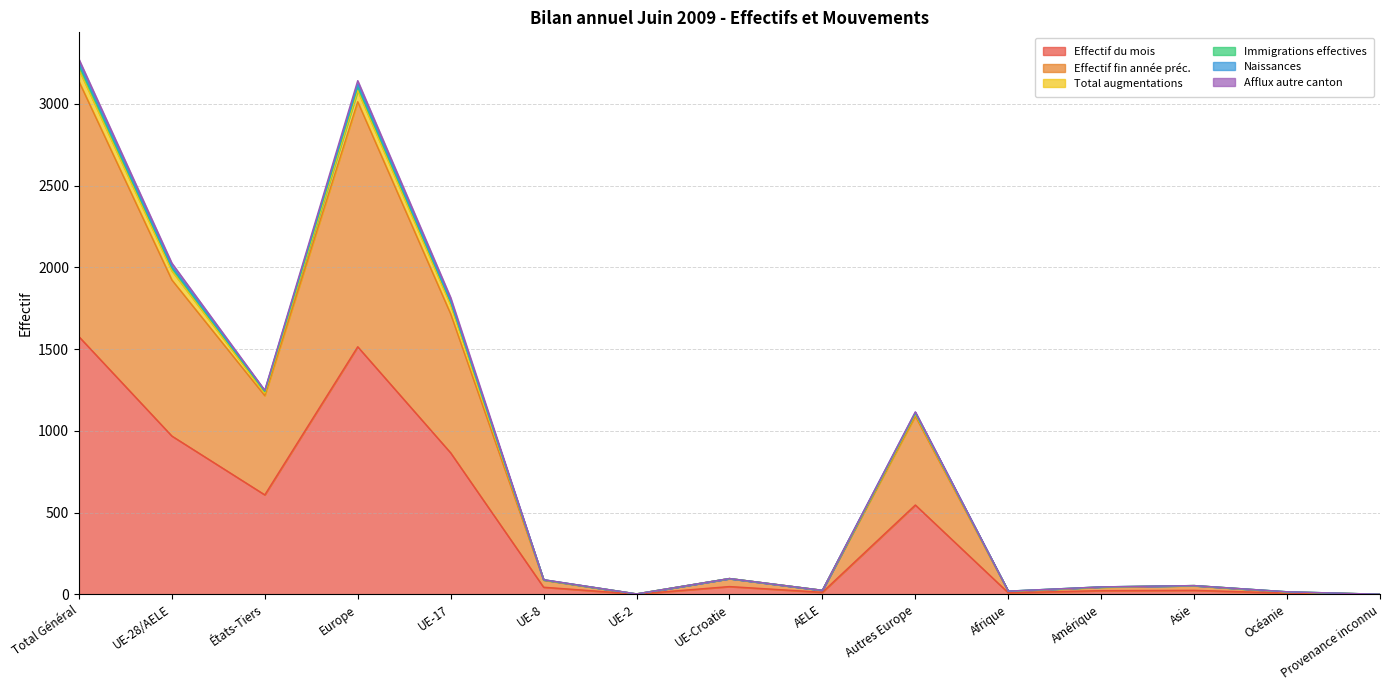

At which category is the sum across all series the highest?

Total Général